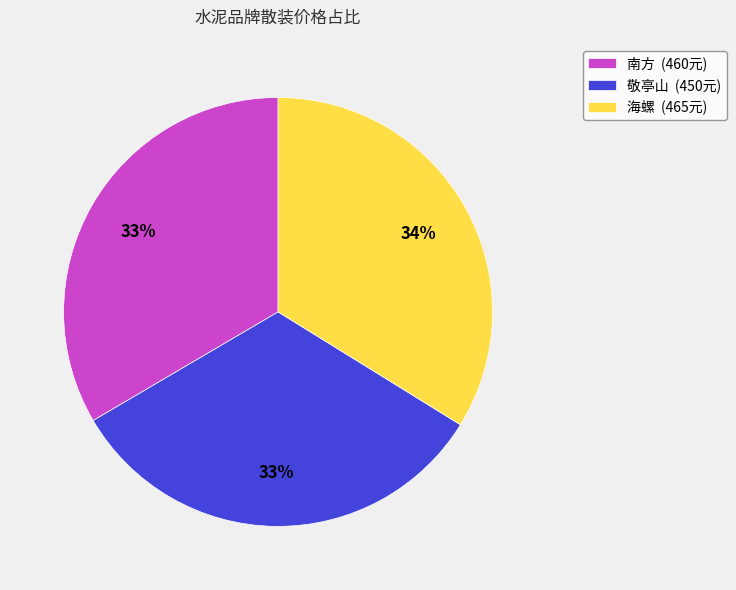

What is the ratio of the value at 南方 to the value at 海螺?

1.0